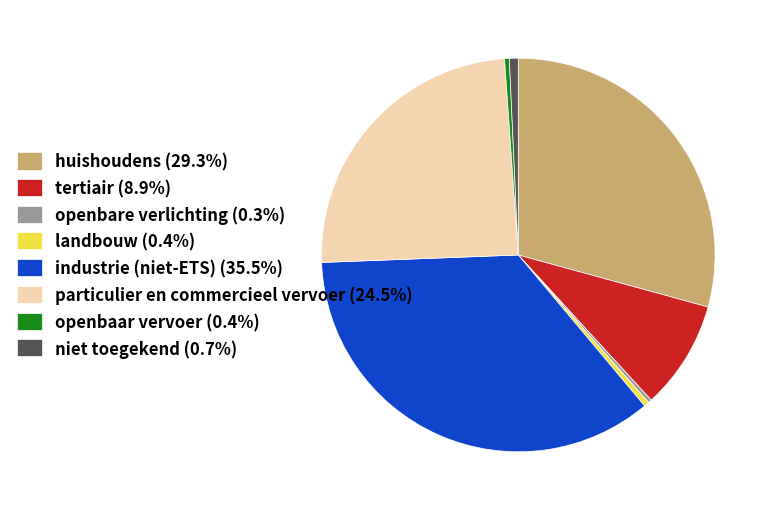

Which category has the biggest portion of the pie?

industrie (niet-ETS)